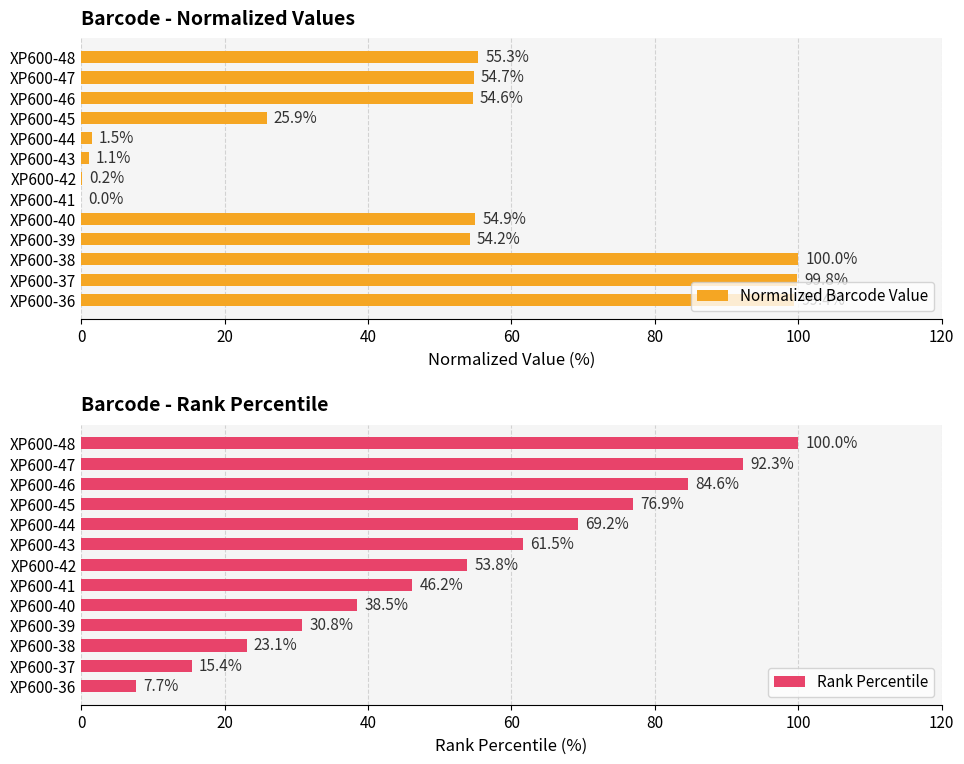

Does the chart contain any negative values?

No